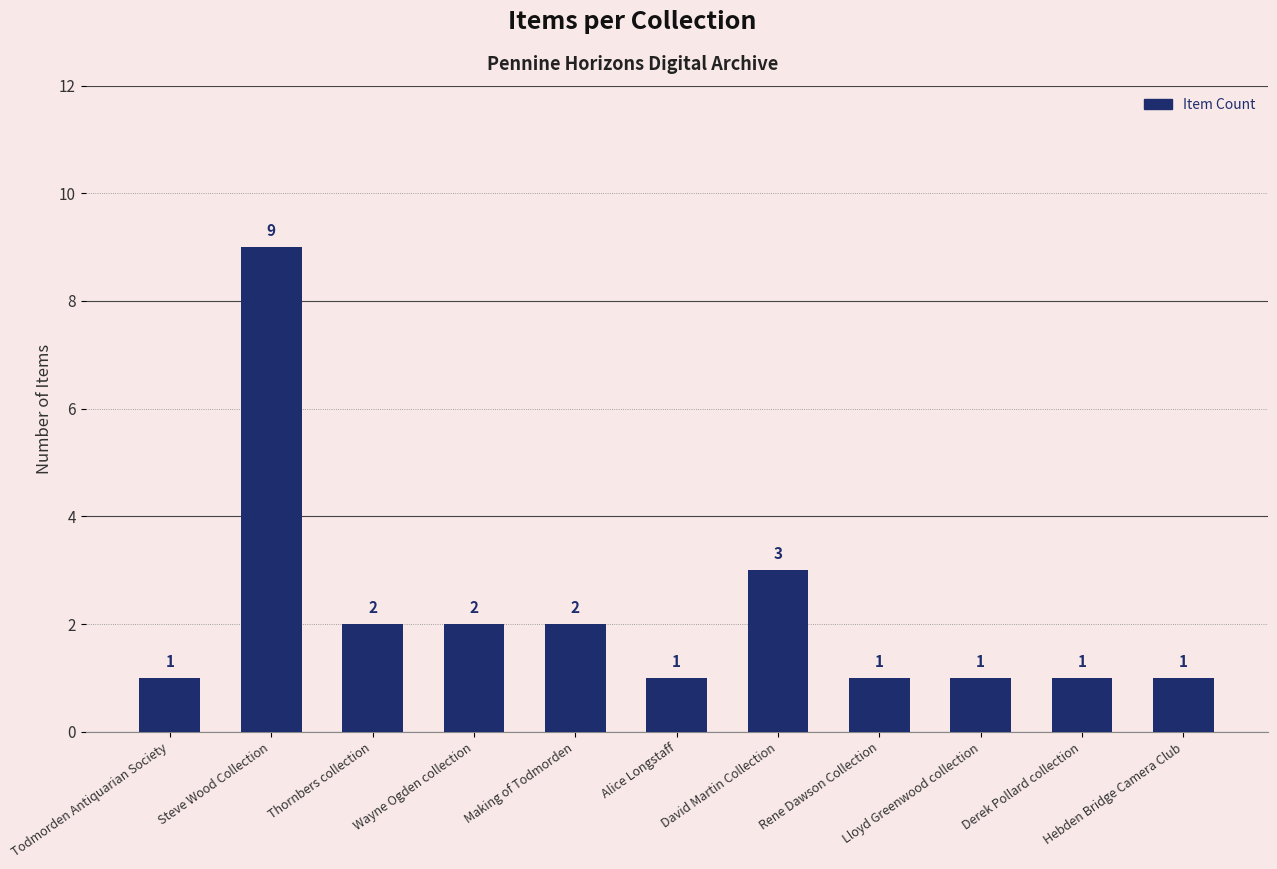

At which category does the chart reach its peak across all series?

Steve Wood Collection